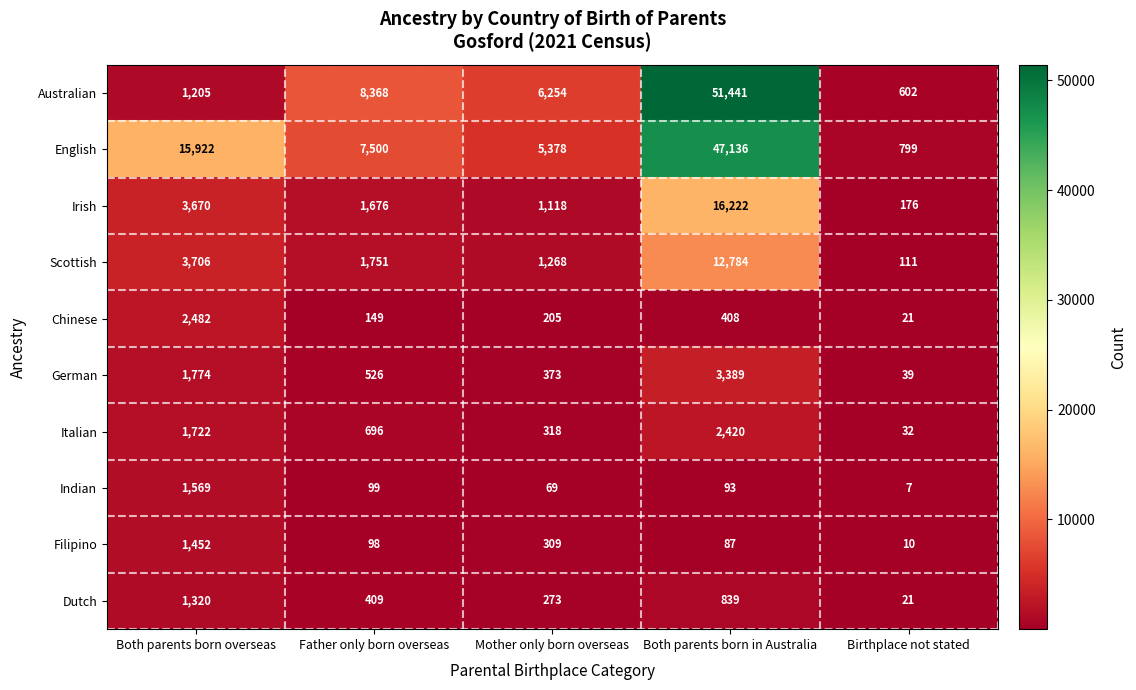

Count the number of categories in the chart.

5